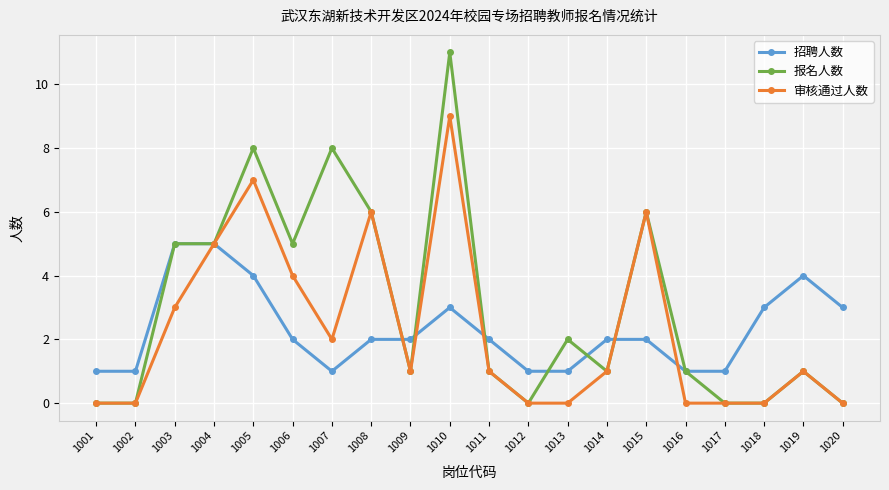

What is the sum of all 招聘人数 values?

46